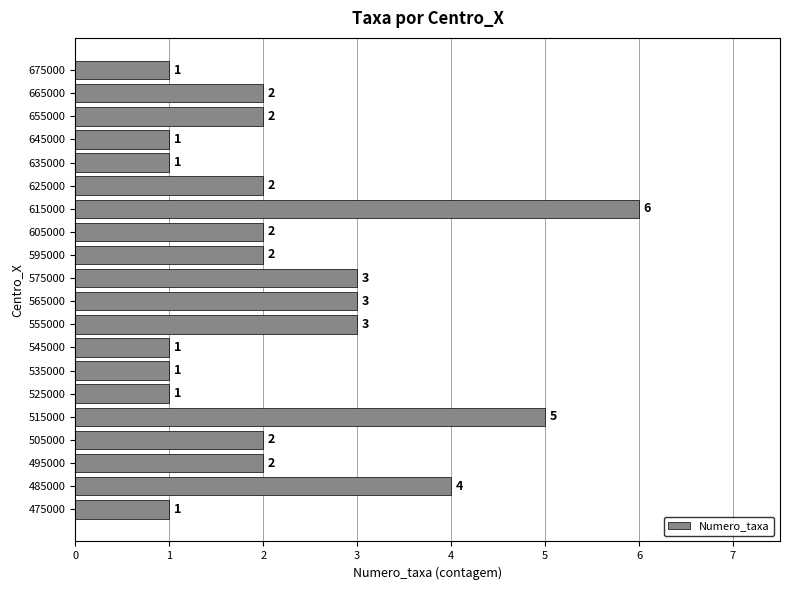

How many values are below 2?

7